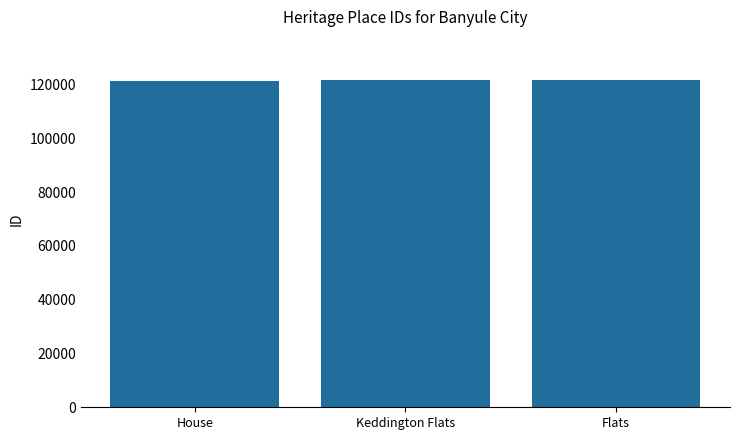

How many data points are less than 121494?

1